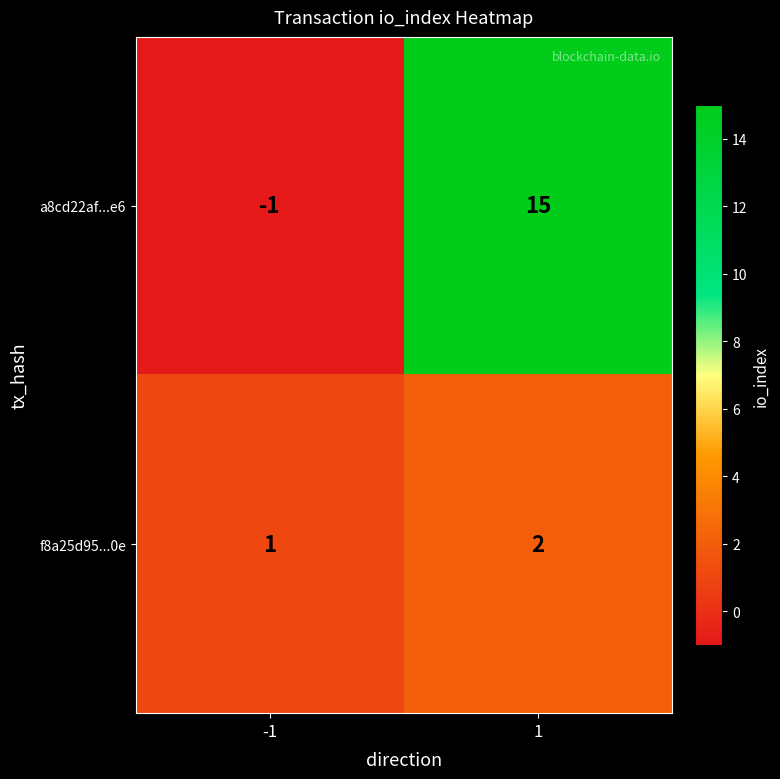

What is the difference between the a8cd22af...e6 values at 1 and -1?

16